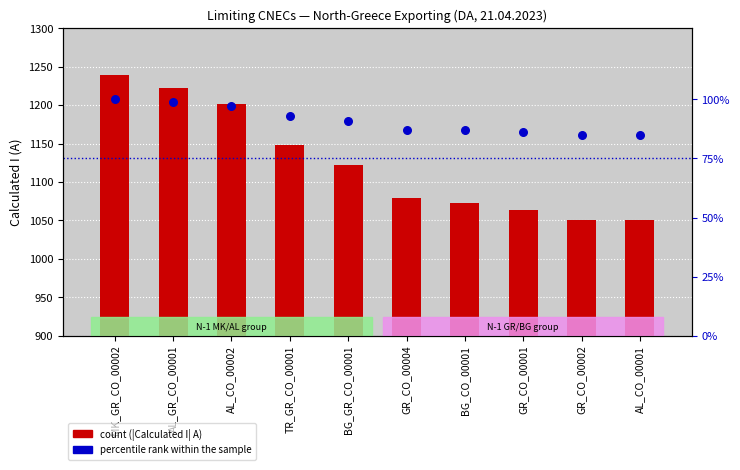

Which series has the largest total across all categories?

count (|Calculated I| A)